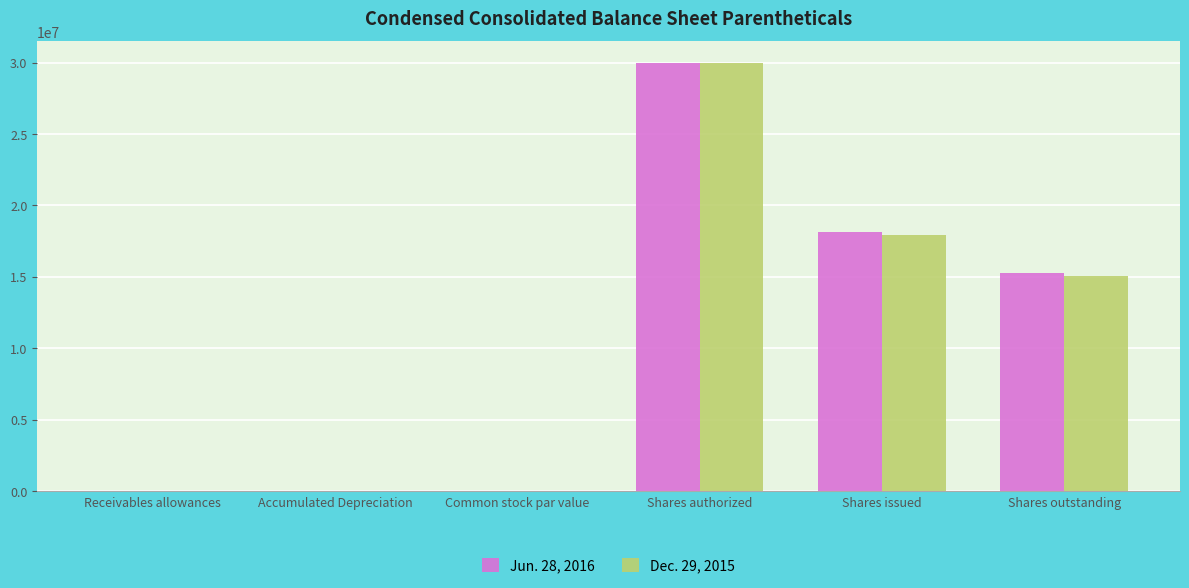

What is the total value across all series at Shares authorized?

60000000.0